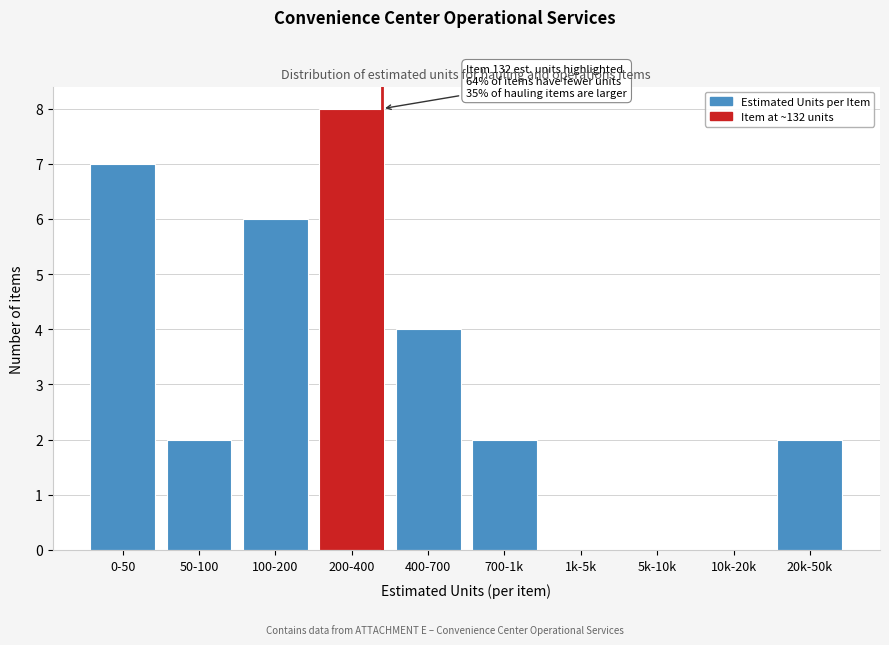

Reading left to right, transcribe all the data shown in this chart.

0-50=7	50-100=2	100-200=6	200-400=8	400-700=4	700-1k=2	1k-5k=0	5k-10k=0	10k-20k=0	20k-50k=2